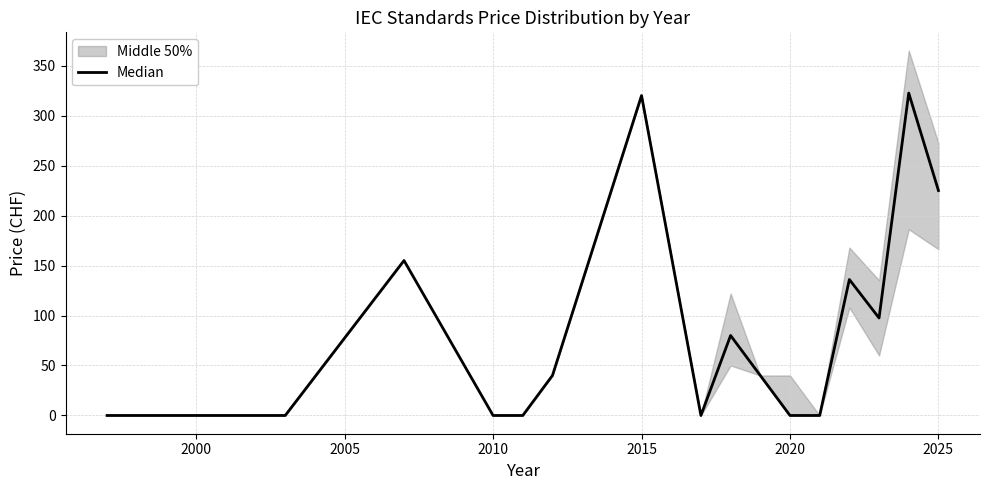

The chart shows a value of -116.4 at 2010. True or false?

False